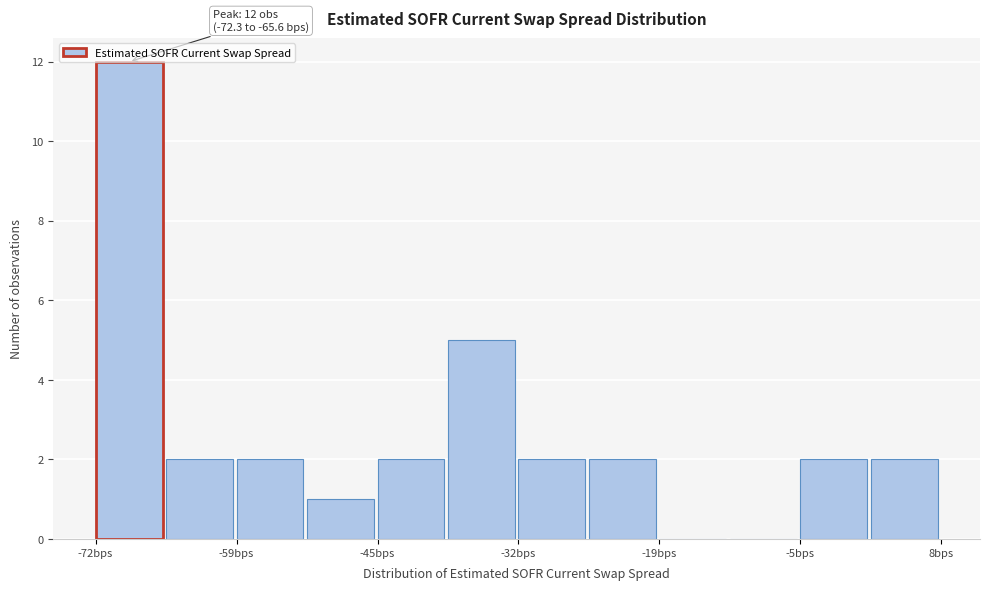

Read against the x-axis, roughly where is the centre of the tallest bar?

-70